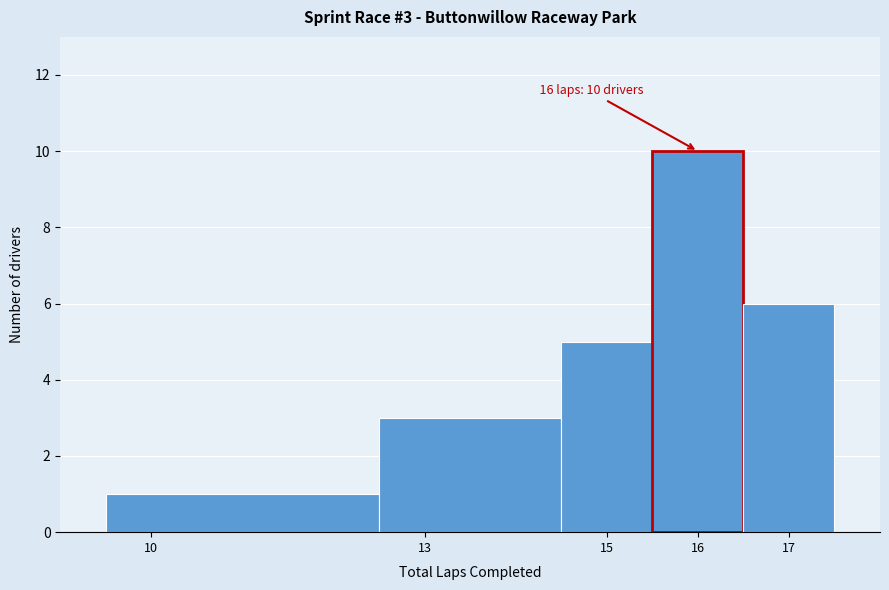

Over which range of the x-axis is the bar tallest?

15.5 to 16.5